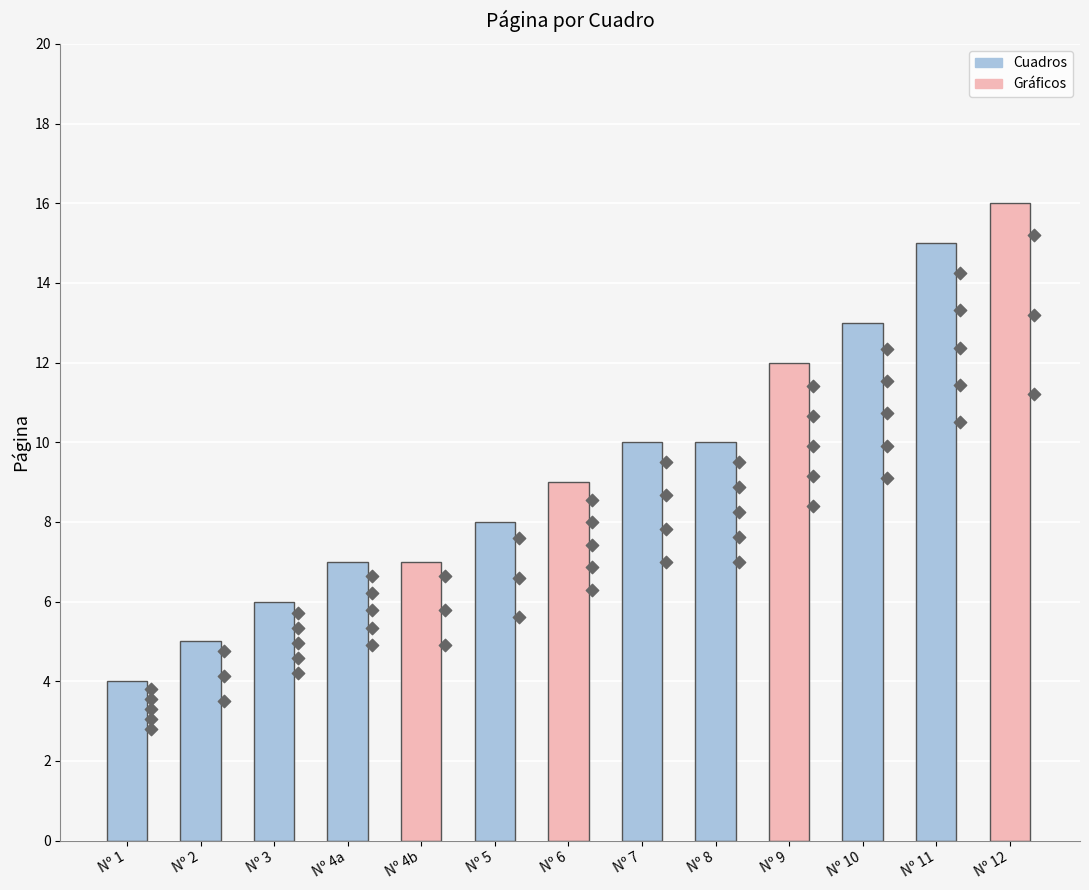

Between Nº 6 and Nº 9, which is larger?

Nº 9